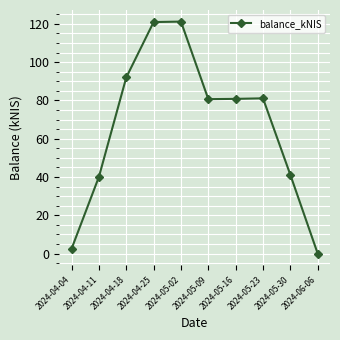

Is it true that the value at 2024-05-09 is 80.7?

True